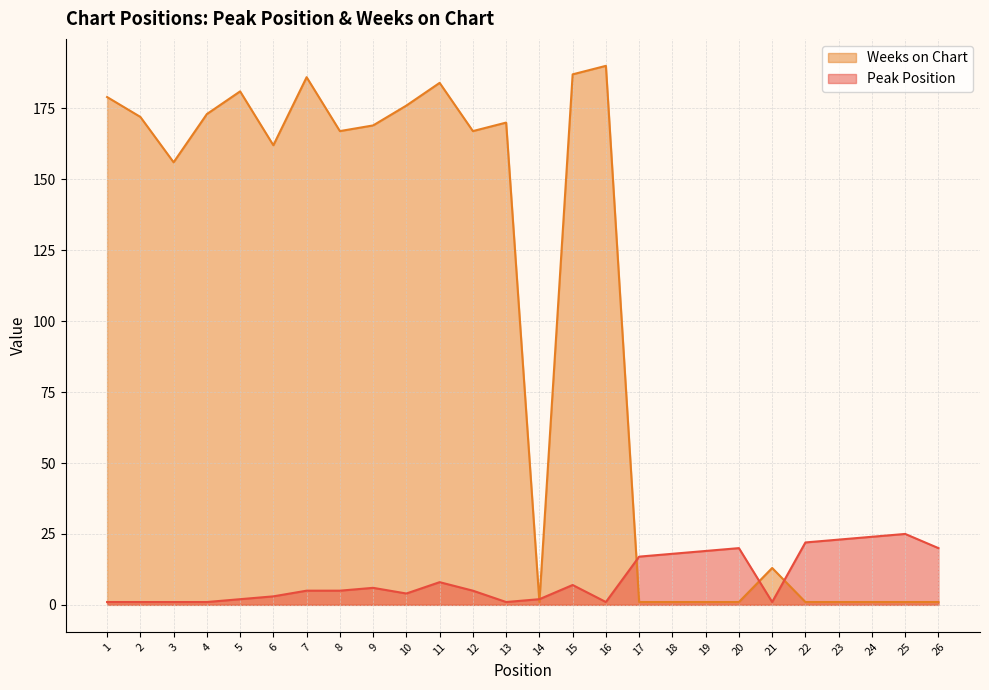

Reading right to left, extract all data points from this chart.

Peak Position: 26=20	25=25	24=24	23=23	22=22	21=1	20=20	19=19	18=18	17=17	16=1	15=7	14=2	13=1	12=5	11=8	10=4	9=6	8=5	7=5	6=3	5=2	4=1	3=1	2=1	1=1
Weeks on Chart: 26=1	25=1	24=1	23=1	22=1	21=13	20=1	19=1	18=1	17=1	16=190	15=187	14=1	13=170	12=167	11=184	10=176	9=169	8=167	7=186	6=162	5=181	4=173	3=156	2=172	1=179